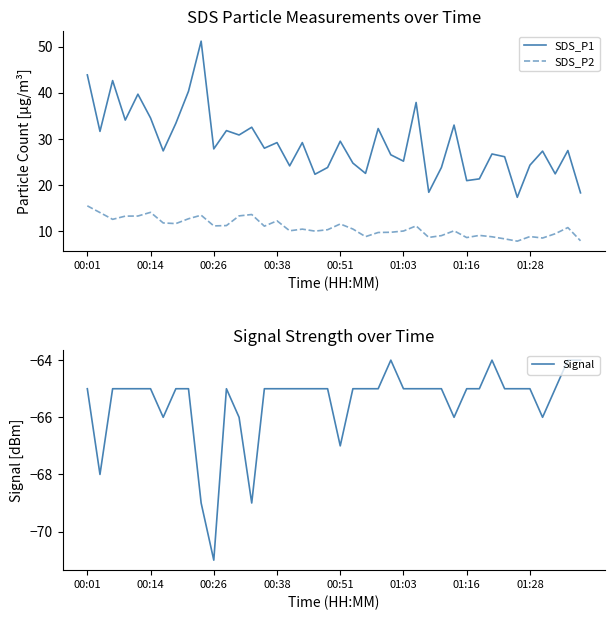

True or false: SDS_P1 and SDS_P2 intersect in this chart.

False